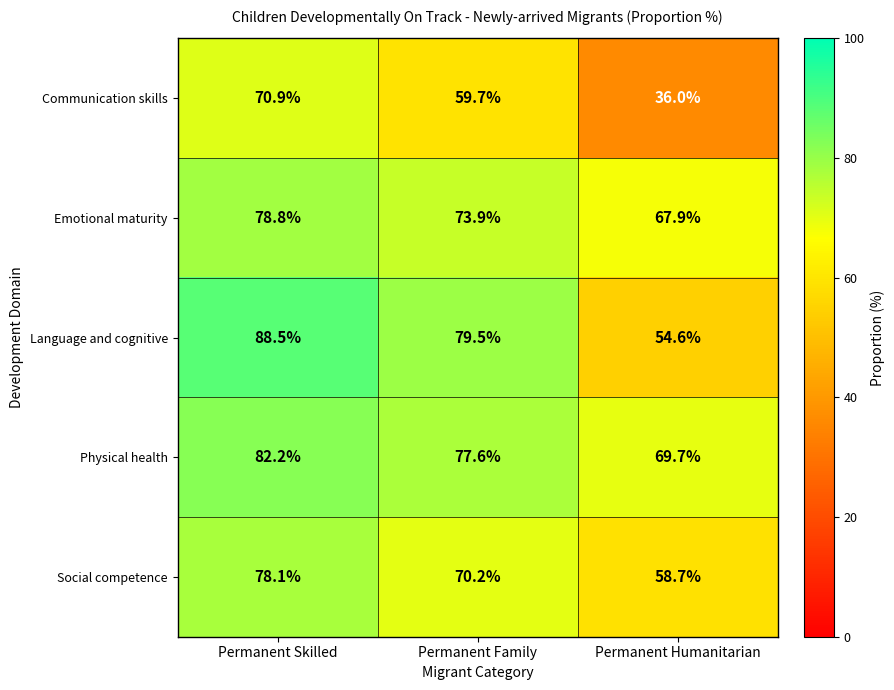

Is it true that Communication skills equals 23.8 at Permanent Humanitarian?

False